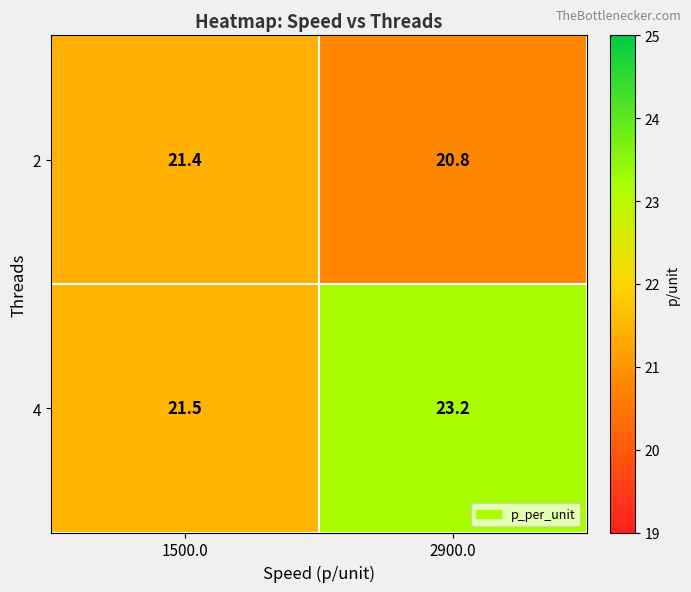

Which category has the highest value across all series?

2900.0